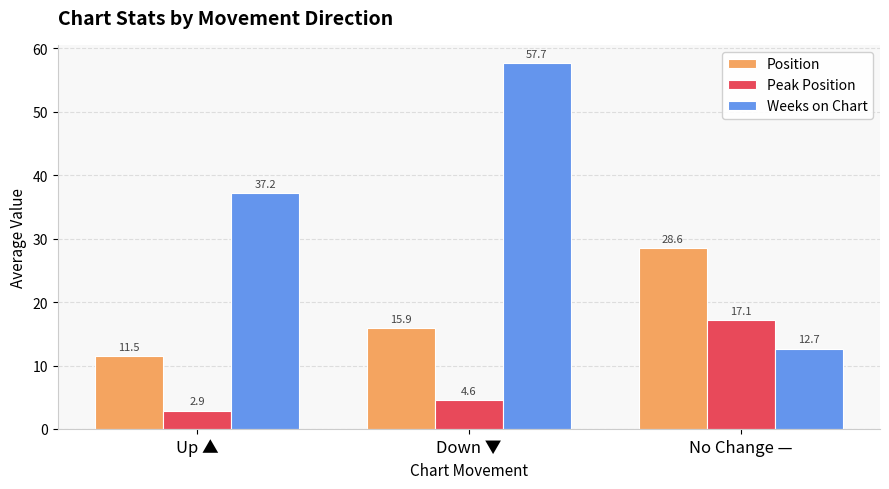

Reading right to left, what are all the values shown in this chart?

Position: 28.6	15.9	11.5
Peak Position: 17.1	4.6	2.9
Weeks on Chart: 12.7	57.7	37.2